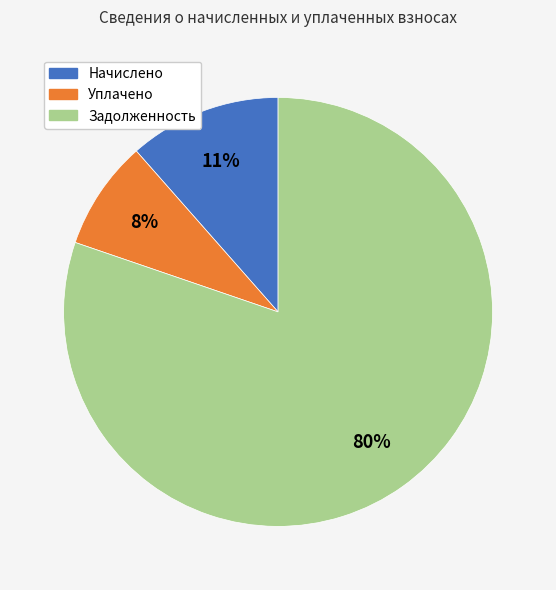

To the nearest percent, what percentage of the pie is Уплачено?

8%